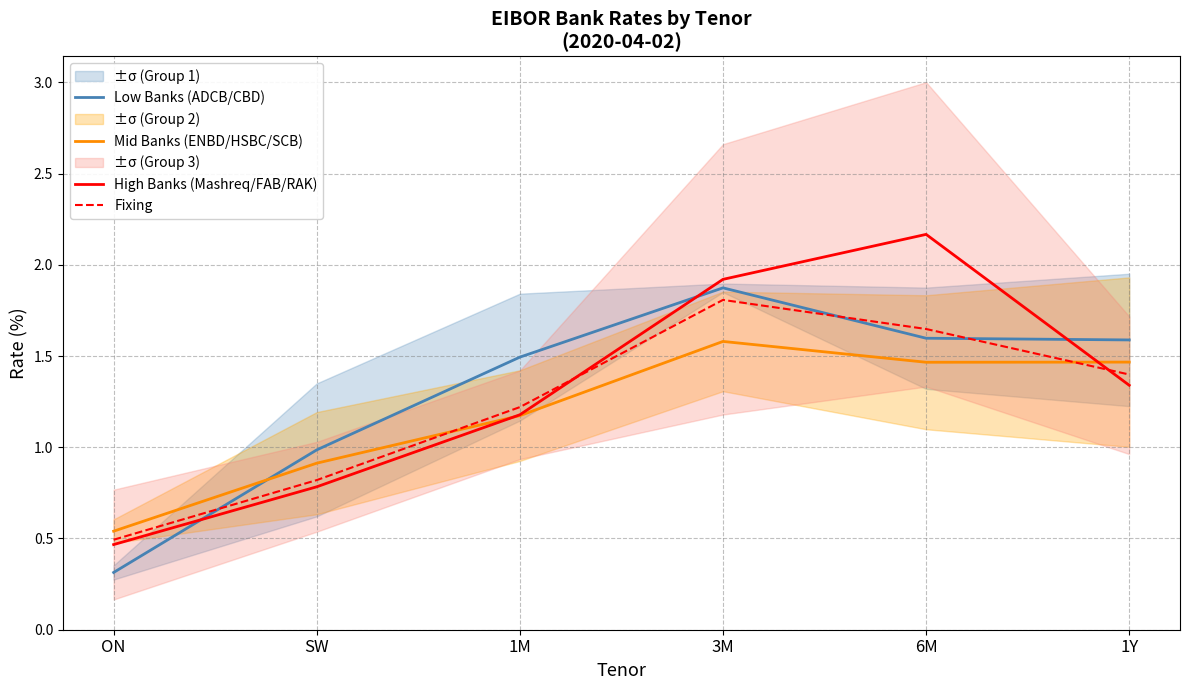

List the series in order of their peak value, lowest first.

Mid Banks (ENBD/HSBC/SCB), Fixing, Low Banks (ADCB/CBD), High Banks (Mashreq/FAB/RAK)